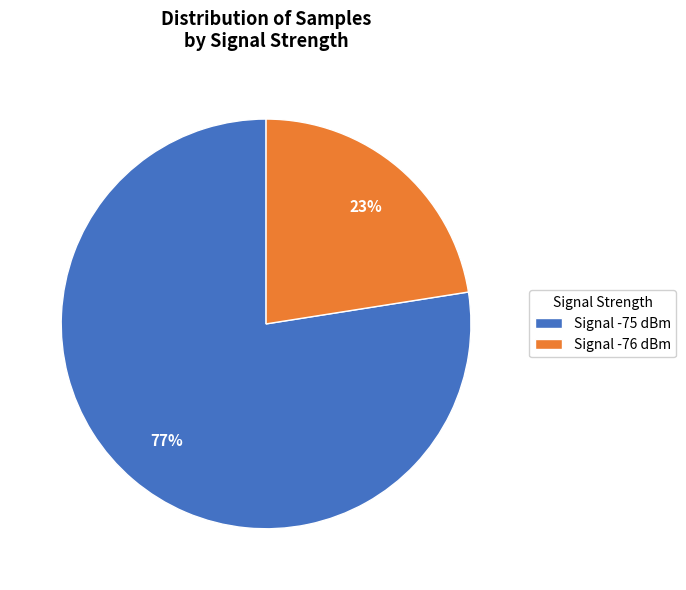

Between Signal -76 dBm and Signal -75 dBm, which is larger?

Signal -75 dBm